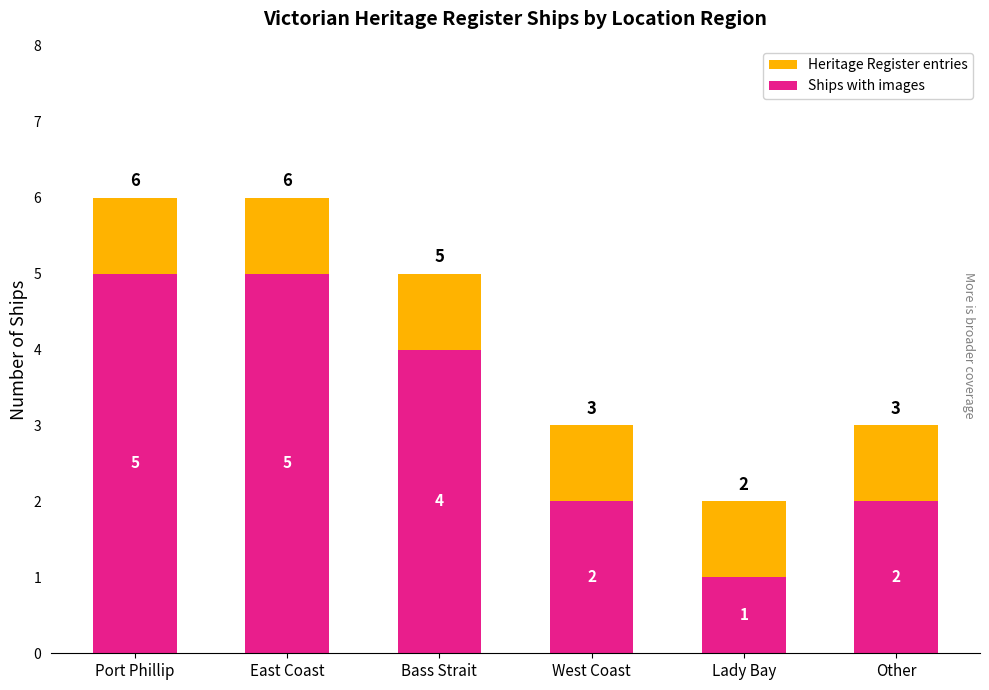

What is the difference between the highest and lowest values at East Coast?

1